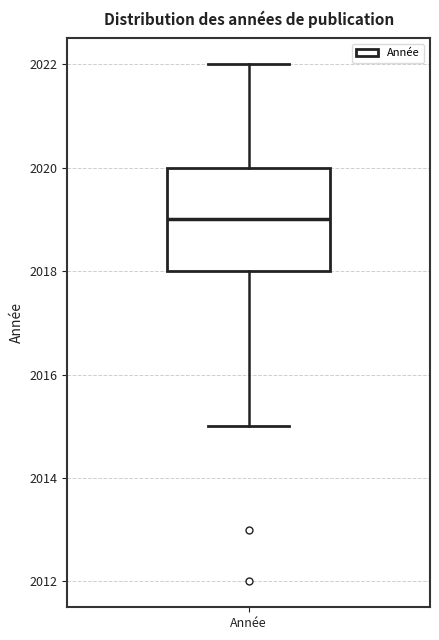

Where is the upper edge of the box for Année on the y-axis? The values are not printed on the chart, so give them approximately, as read against the axis.

2020